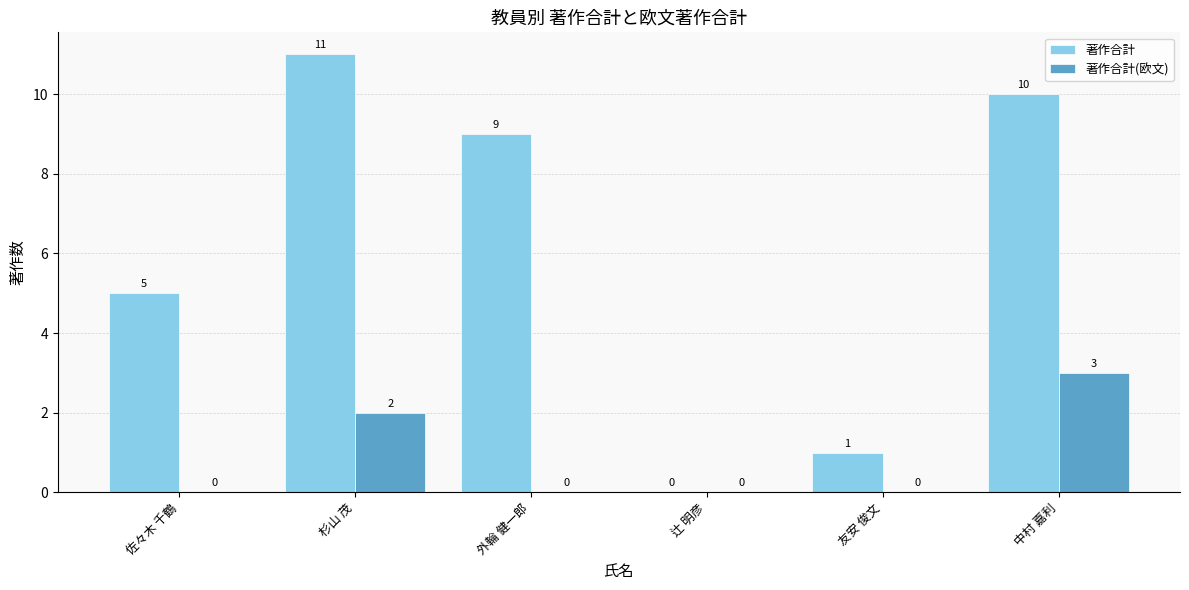

What is the difference between the 著作合計(欧文) values at 外輪 健一郎 and 中村 嘉利?

3